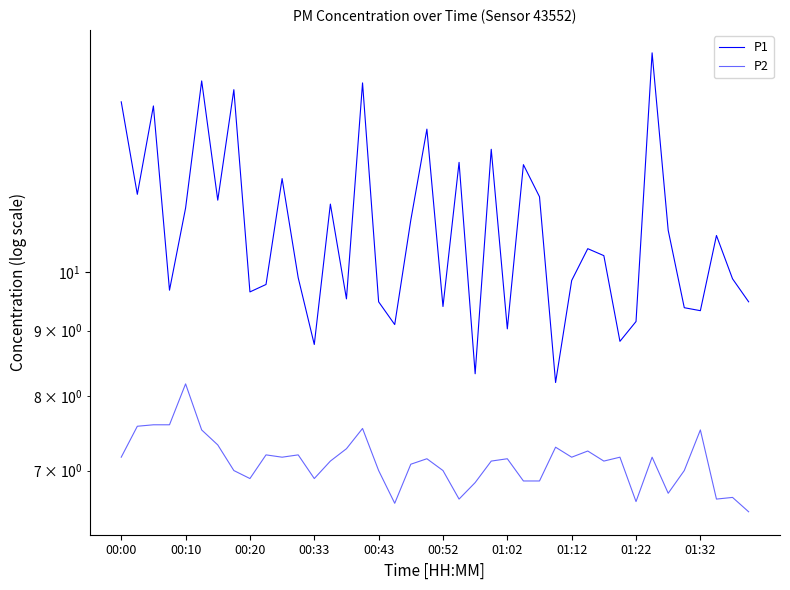

What is the sum of all P1 values?

432.2